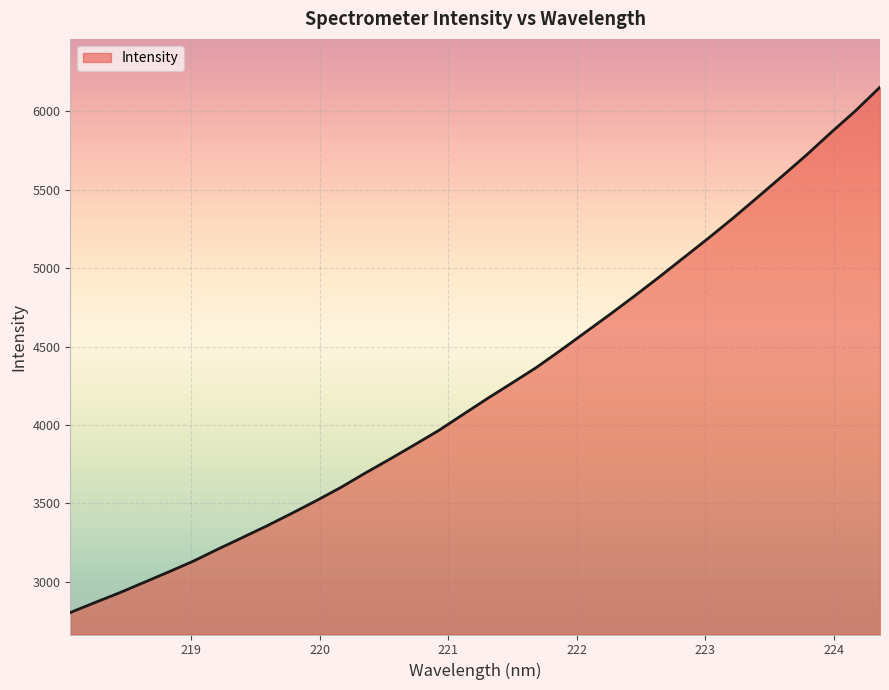

How many lines are shown in the chart?

1